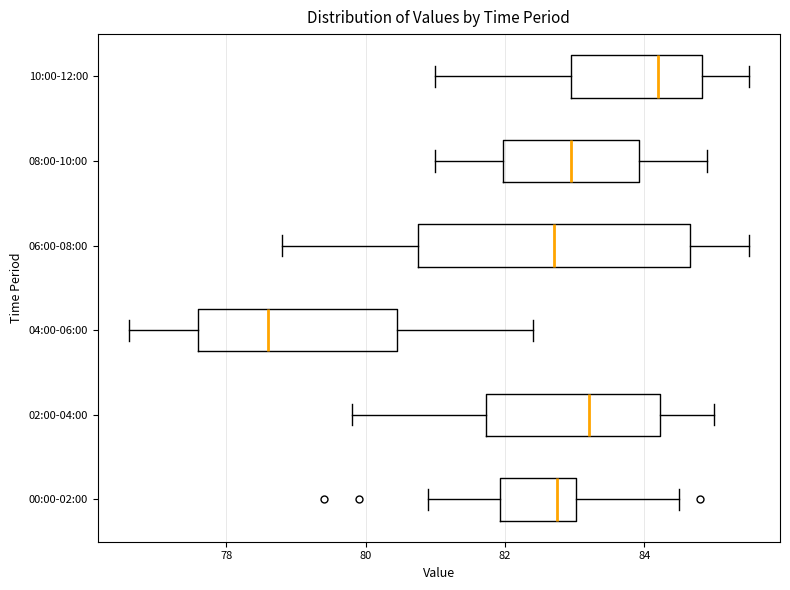

Reading bottom to top, transcribe this box plot: for each box, give where its median line is, the range the box spans, and where its two whiskers end, as read against the x-axis. The values are not printed on the chart, so give them approximately, as read against the axis.

00:00-02:00: median 82.8, box 82.0 to 83.0, whiskers 81.0 to 84.6
02:00-04:00: median 83.2, box 81.8 to 84.2, whiskers 79.8 to 85.0
04:00-06:00: median 78.6, box 77.6 to 80.4, whiskers 76.6 to 82.4
06:00-08:00: median 82.8, box 80.8 to 84.6, whiskers 78.8 to 85.6
08:00-10:00: median 83.0, box 82.0 to 84.0, whiskers 81.0 to 85.0
10:00-12:00: median 84.2, box 83.0 to 84.8, whiskers 81.0 to 85.6